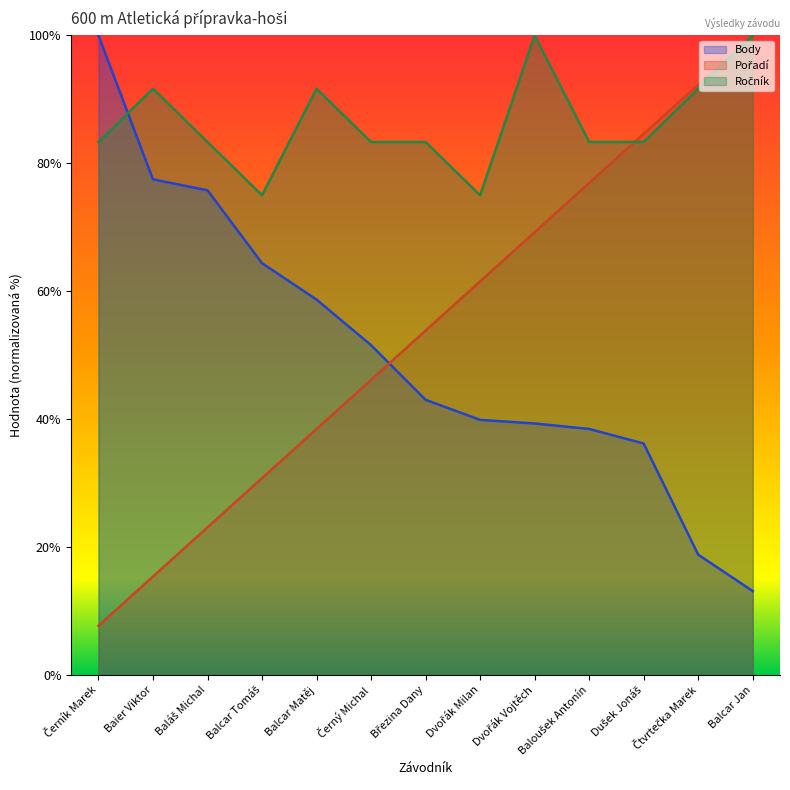

What position from the left is Baláš Michal?

3